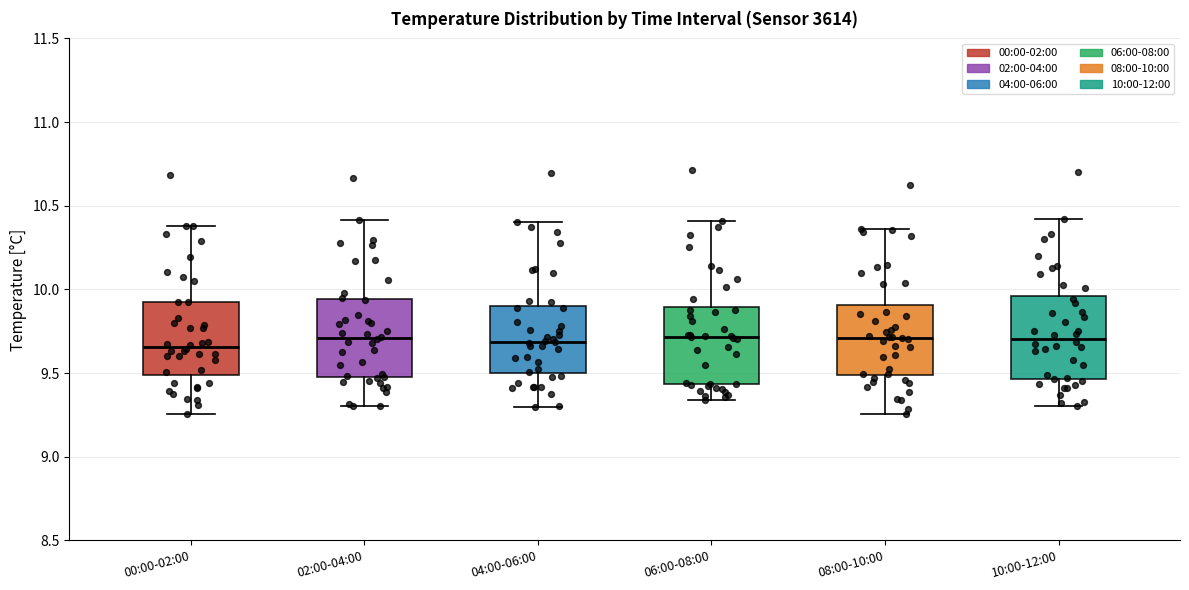

Reading left to right, read every box against the y-axis: the position of its median line, the range the box covers, and the ends of its whiskers. The values are not printed on the chart, so give them approximately, as read against the axis.

00:00-02:00: median 9.65, box 9.50 to 9.95, whiskers 9.25 to 10.40
02:00-04:00: median 9.70, box 9.50 to 9.95, whiskers 9.30 to 10.40
04:00-06:00: median 9.70, box 9.50 to 9.90, whiskers 9.30 to 10.40
06:00-08:00: median 9.70, box 9.45 to 9.90, whiskers 9.35 to 10.40
08:00-10:00: median 9.70, box 9.50 to 9.90, whiskers 9.25 to 10.35
10:00-12:00: median 9.70, box 9.45 to 9.95, whiskers 9.30 to 10.40